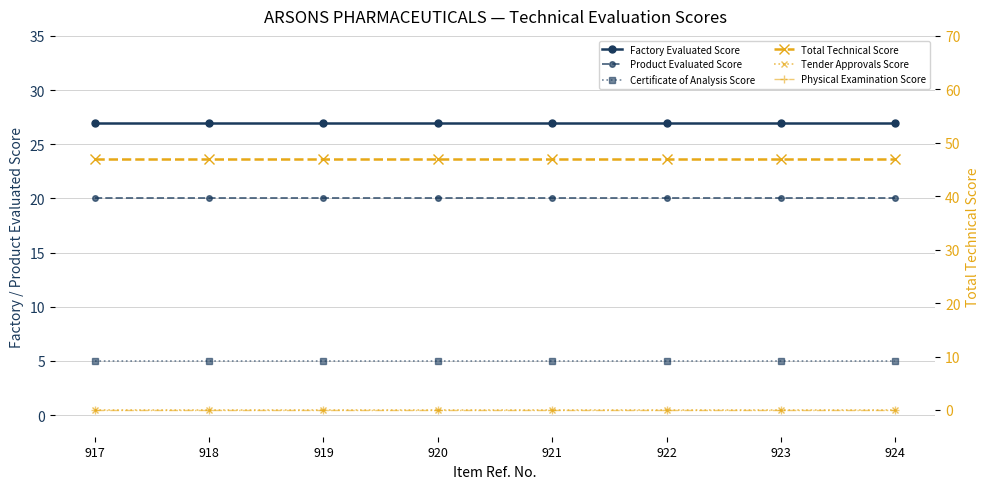

What is the highest value of the Product Evaluated Score series?

20